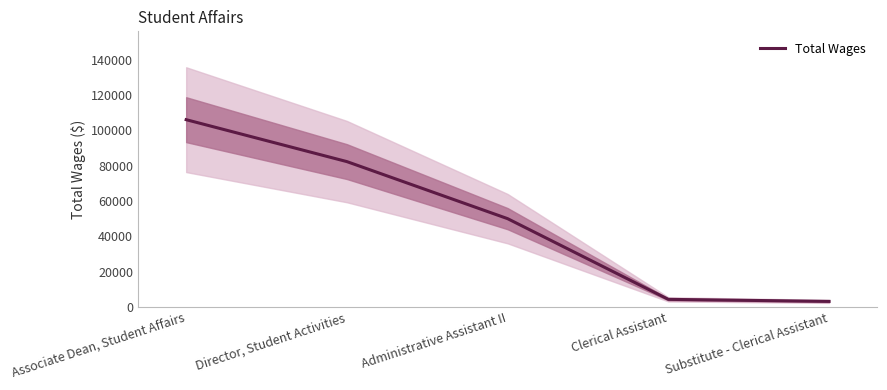

How many lines are shown in the chart?

1